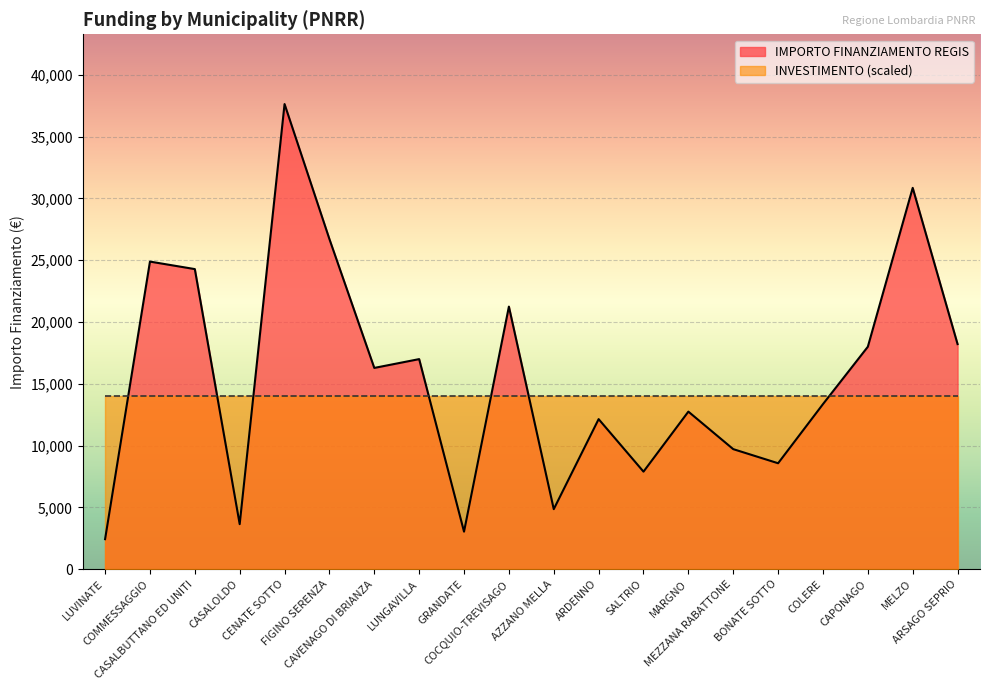

Reading left to right, list all the values displayed in this chart.

2428	24887	24280	3642	37634	26708	16283	16996	3035	21245	4856	12140	7891	12747	9712	8570	13354	17997	30852	18210